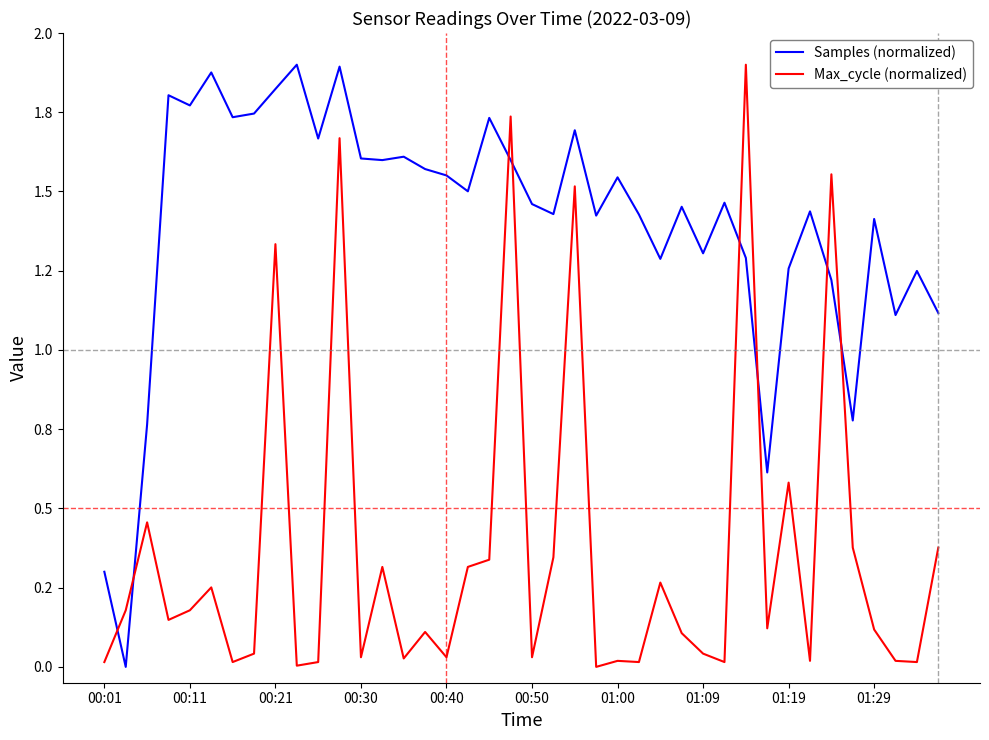

Does the chart have visible grid lines?

No